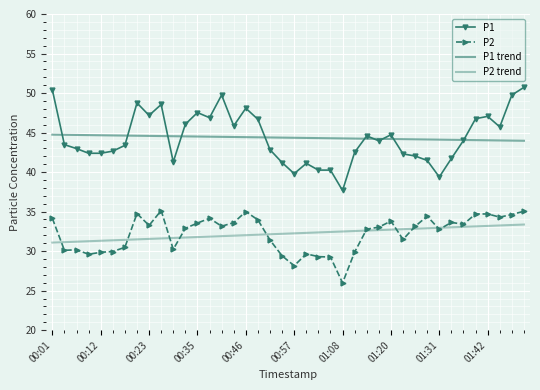

At which category does P2 reach its first local peak?

00:23